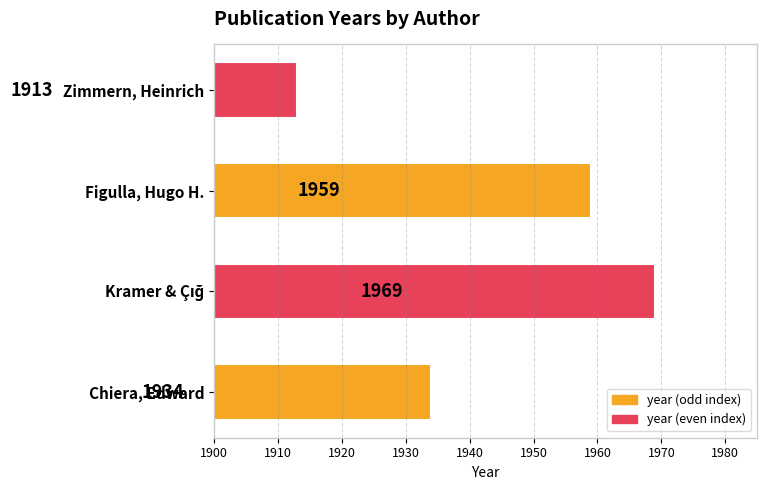

Which category has the lowest value across all series?

Zimmern, Heinrich